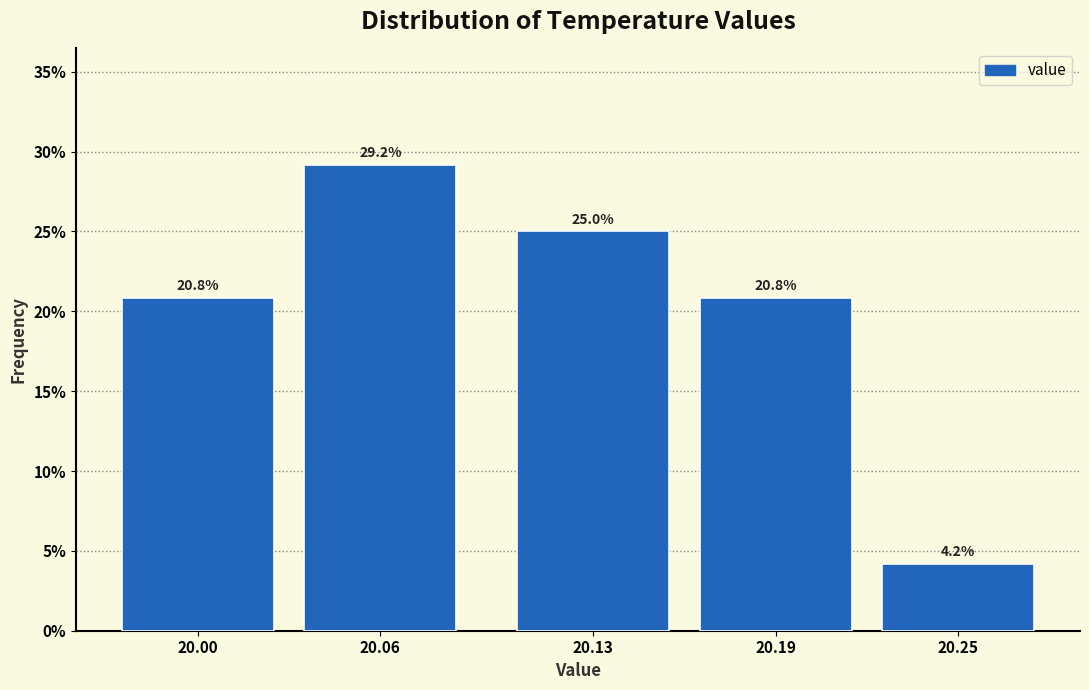

Reading left to right, transcribe all the data shown in this chart.

20.8	29.2	25.0	20.8	4.2